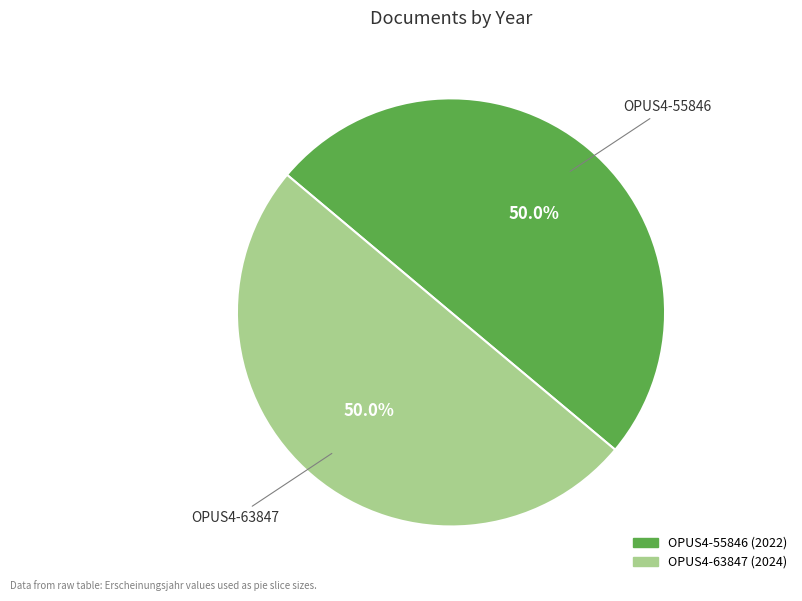

Is the sum of OPUS4-63847 and OPUS4-55846 greater than half?

Yes